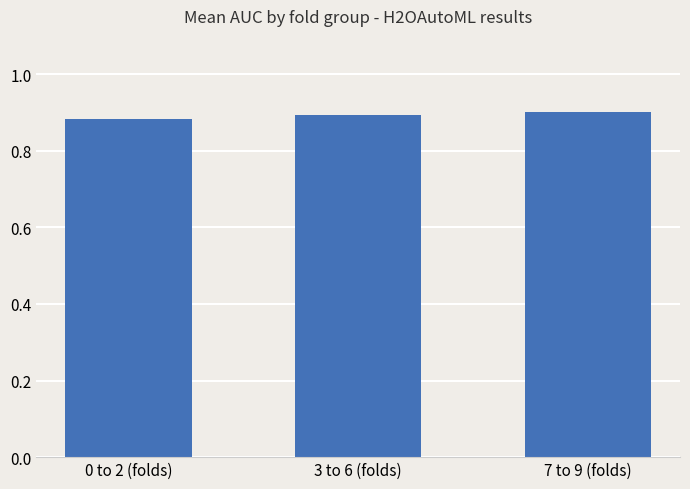

The value at 0 to 2 (folds) is 1.6. True or false?

False